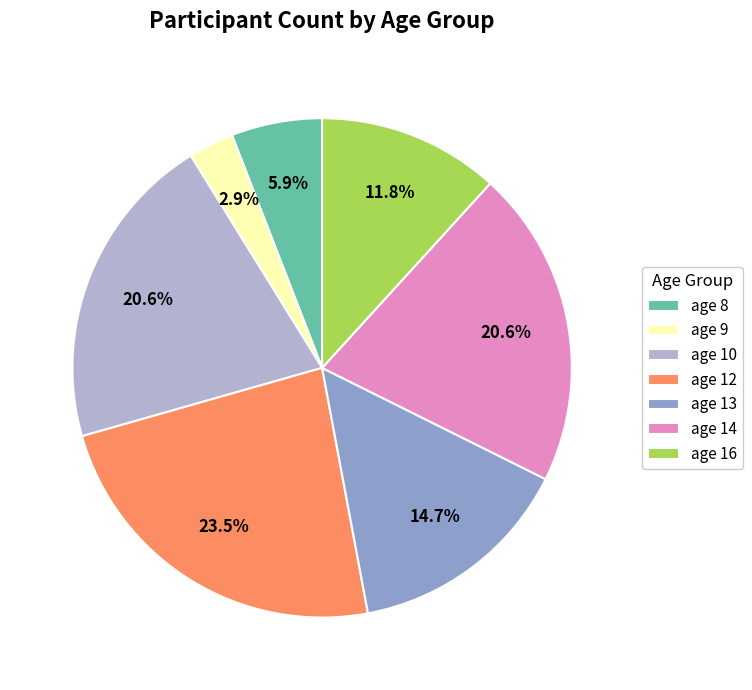

To the nearest percent, what portion does age 10 represent?

21%